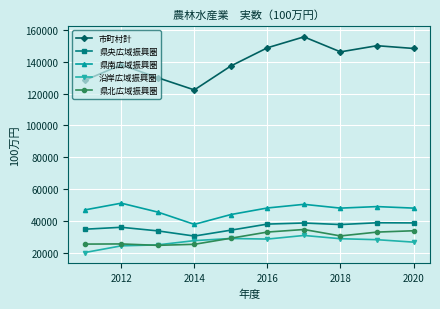

Which series has the largest range (max minus min)?

市町村計